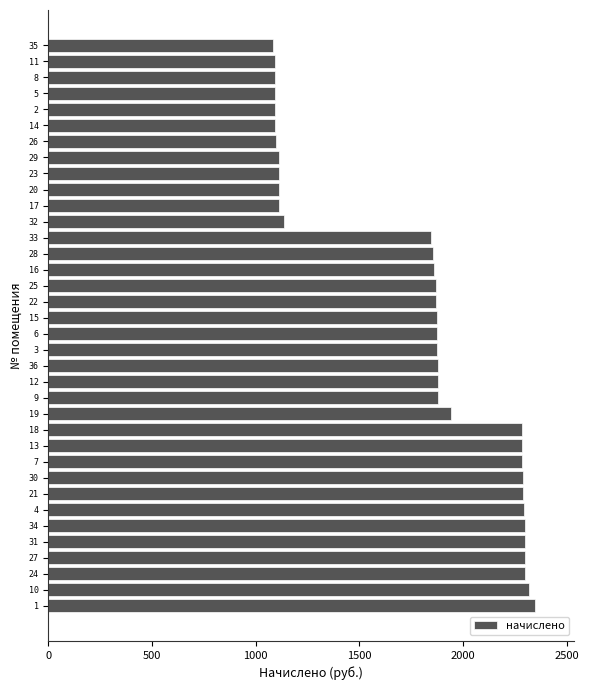

Count the number of categories in the chart.

36